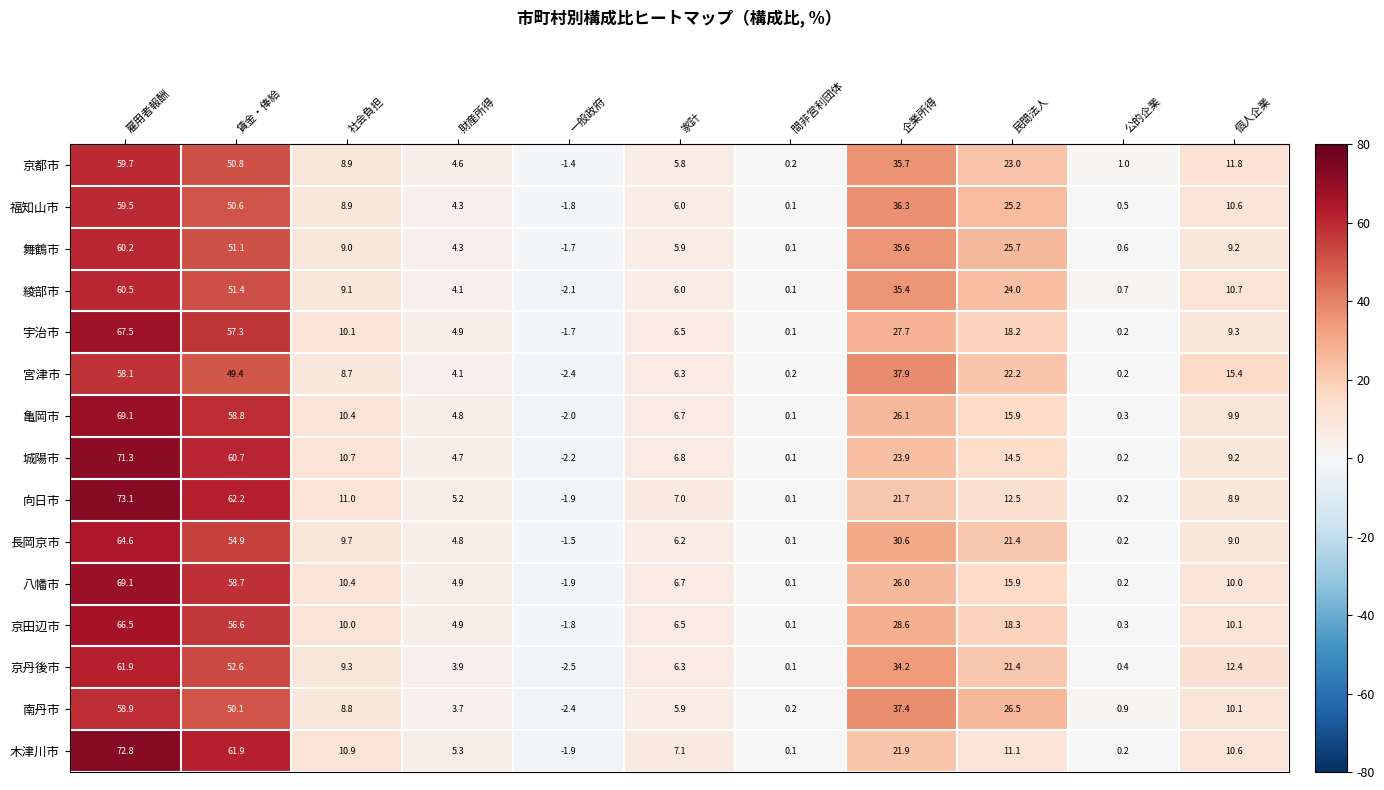

What is the sum of all 城陽市 values?

199.9